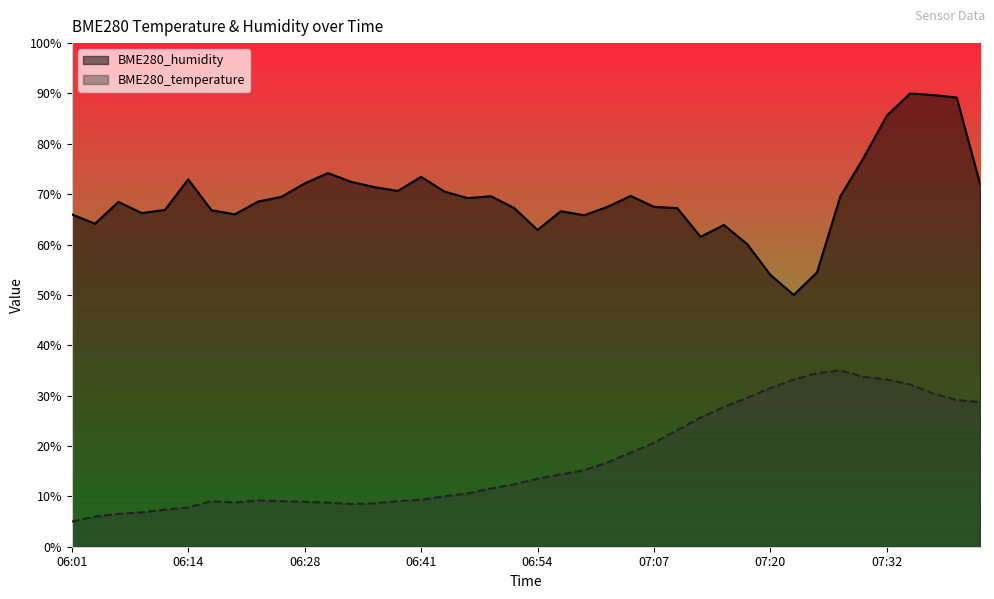

Is the value of BME280_temperature at 07:22 greater than the value of BME280_humidity at 06:20?

No